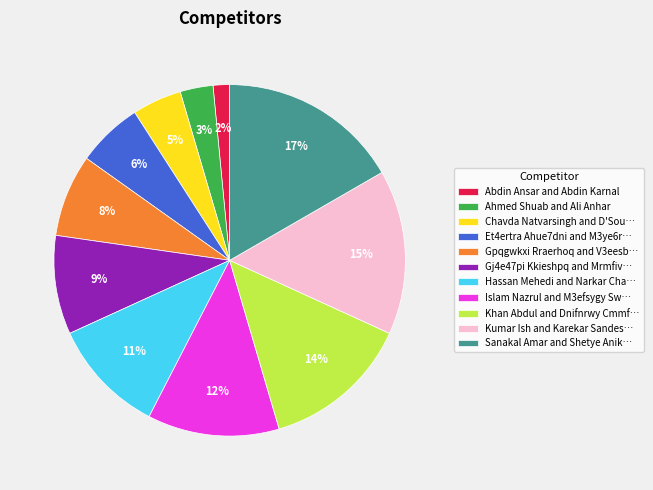

What is the ratio of the value at Gpqgwkxi Rraerhoq and V3eesb… to the value at Hassan Mehedi and Narkar Cha…?

0.7